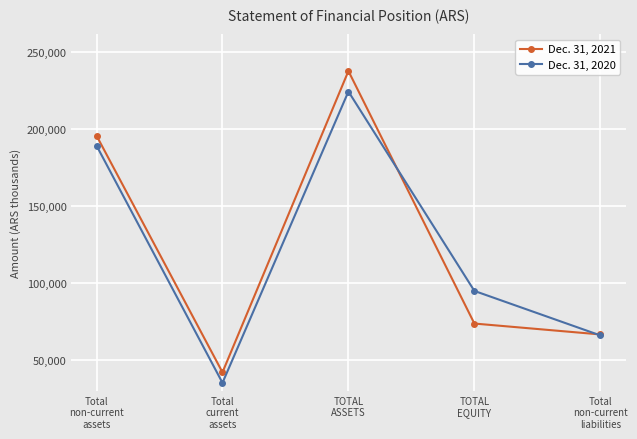

At which category does Dec. 31, 2021 reach its first local peak?

TOTAL
ASSETS